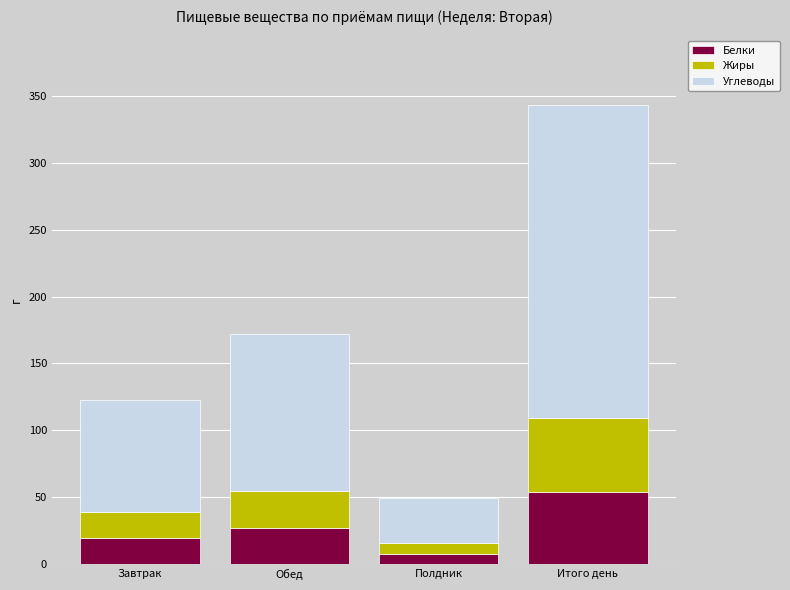

Which category has the lowest value in the Белки series?

Полдник